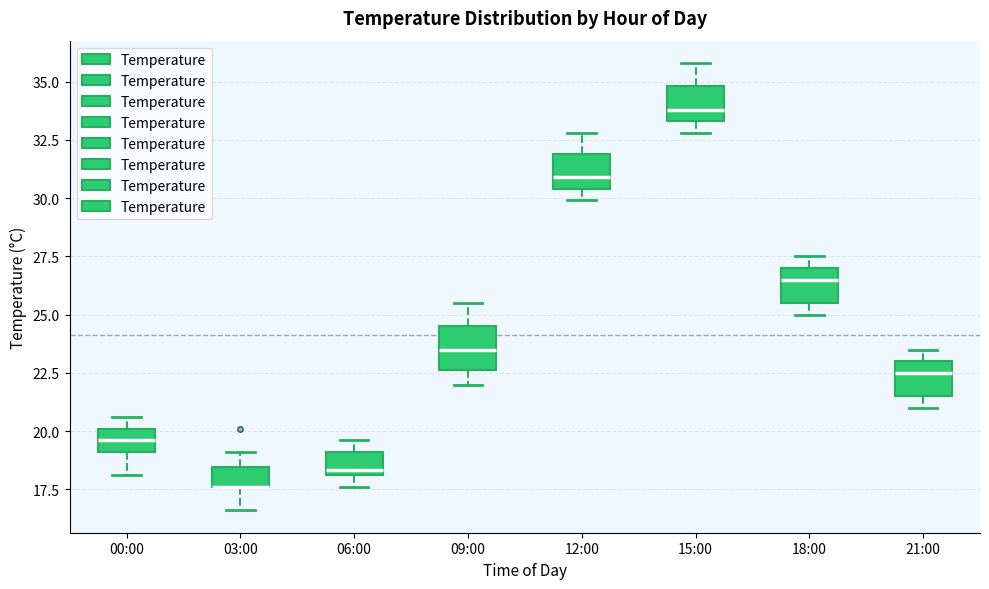

Where does the median line of the box for 21:00 sit on the y-axis? The values are not printed on the chart, so give them approximately, as read against the axis.

22.5